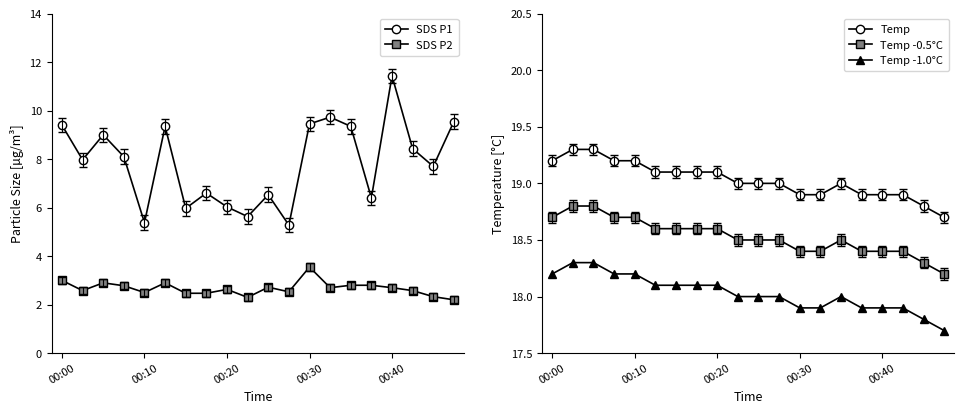

At how many categories does at least one series exceed 15?

20